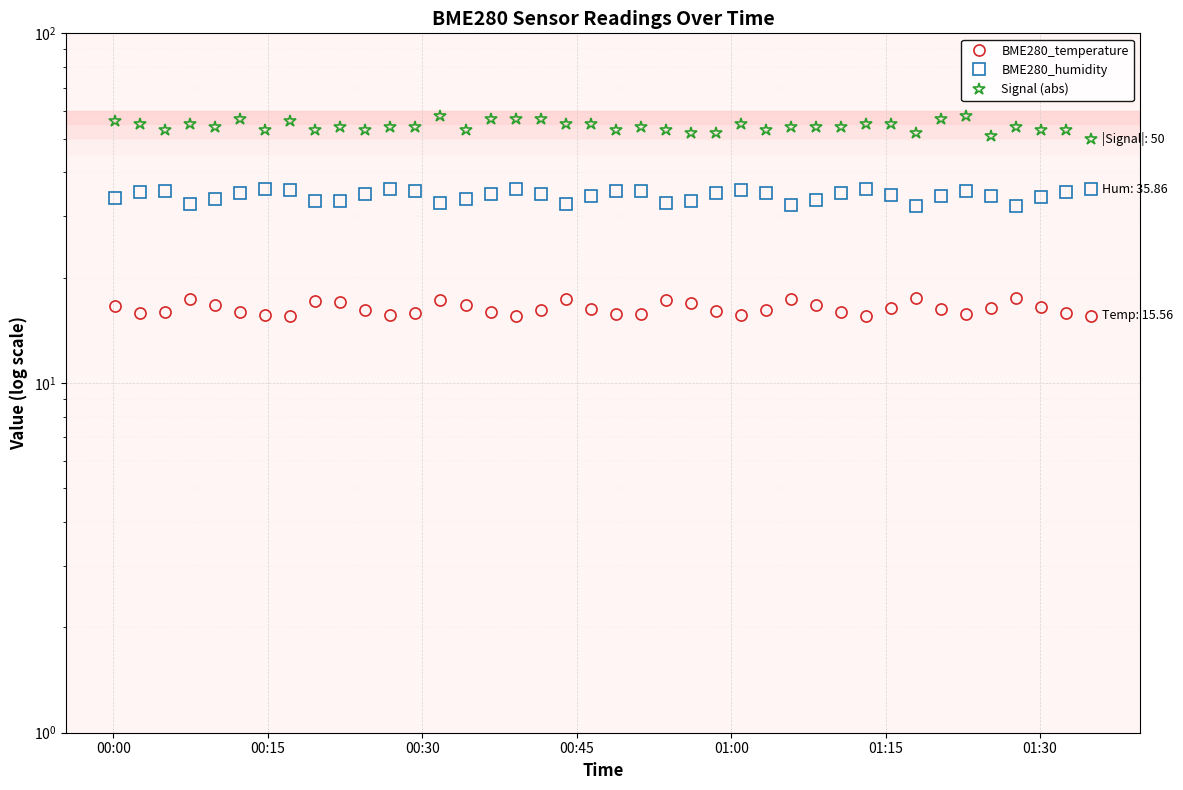

True or false: BME280_humidity and Signal (abs) intersect in this chart.

False